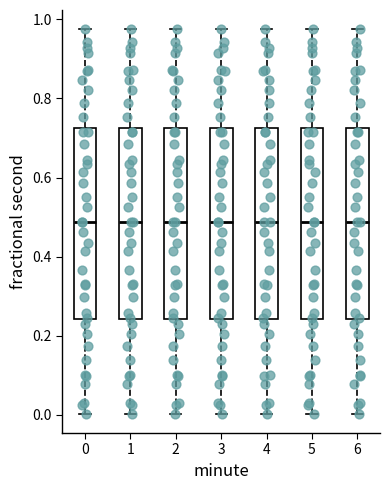

Reading left to right, transcribe this box plot: for each box, give where its median line is, the range the box spans, and where its two whiskers end, as read against the y-axis. The values are not printed on the chart, so give them approximately, as read against the axis.

0: median 0.48, box 0.24 to 0.72, whiskers 0.00 to 0.98
1: median 0.48, box 0.24 to 0.72, whiskers 0.00 to 0.98
2: median 0.48, box 0.24 to 0.72, whiskers 0.00 to 0.98
3: median 0.48, box 0.24 to 0.72, whiskers 0.00 to 0.98
4: median 0.48, box 0.24 to 0.72, whiskers 0.00 to 0.98
5: median 0.48, box 0.24 to 0.72, whiskers 0.00 to 0.98
6: median 0.48, box 0.24 to 0.72, whiskers 0.00 to 0.98